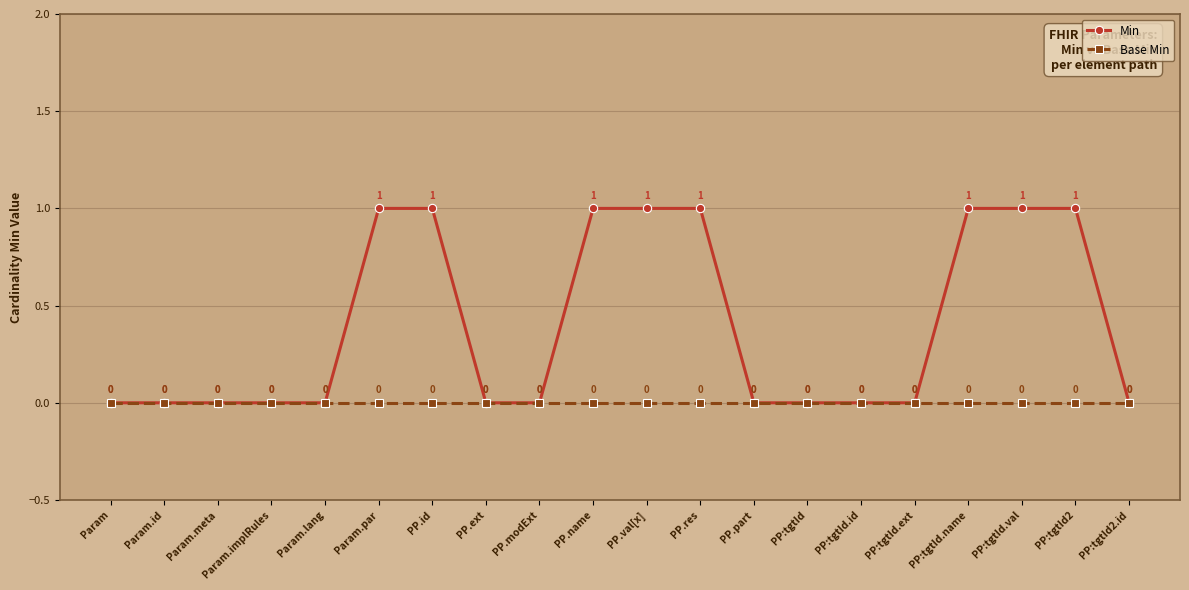

Between PP.modExt and PP.name, which series saw the biggest shift?

Min